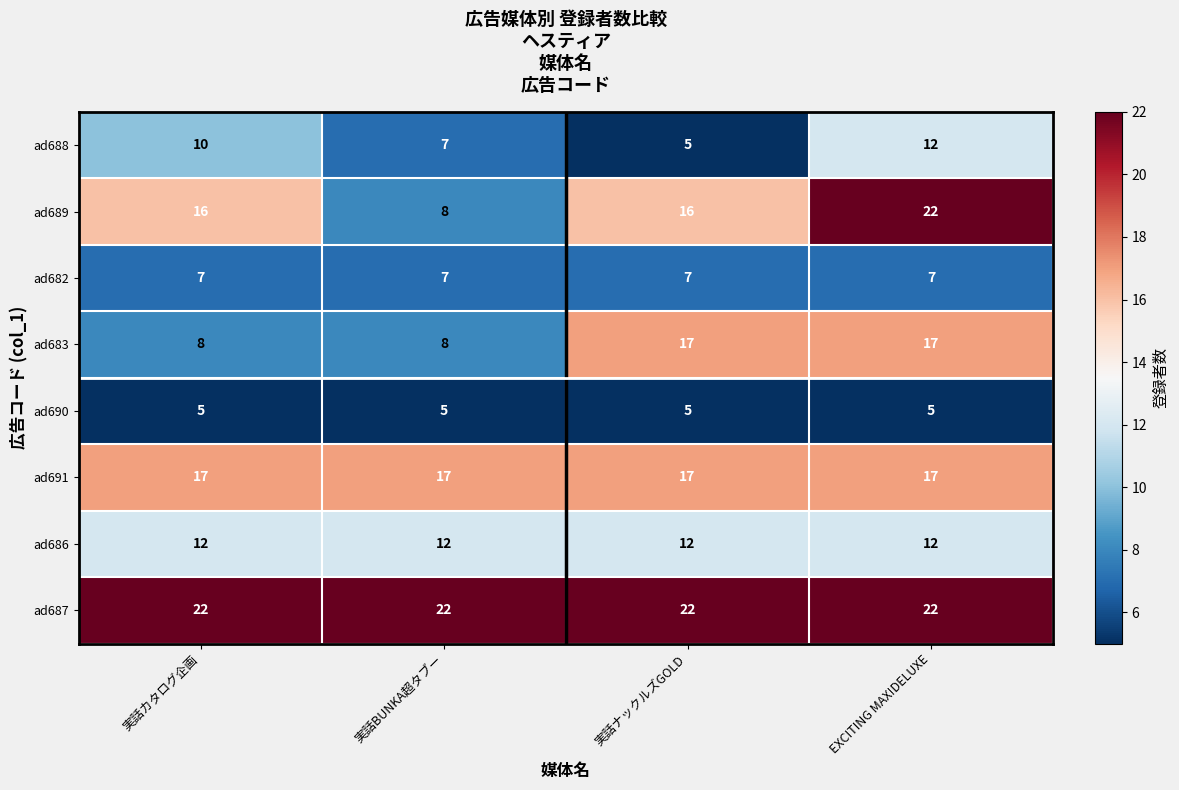

What is the spread (max minus min) of values at 実話BUNKA超タブー?

17